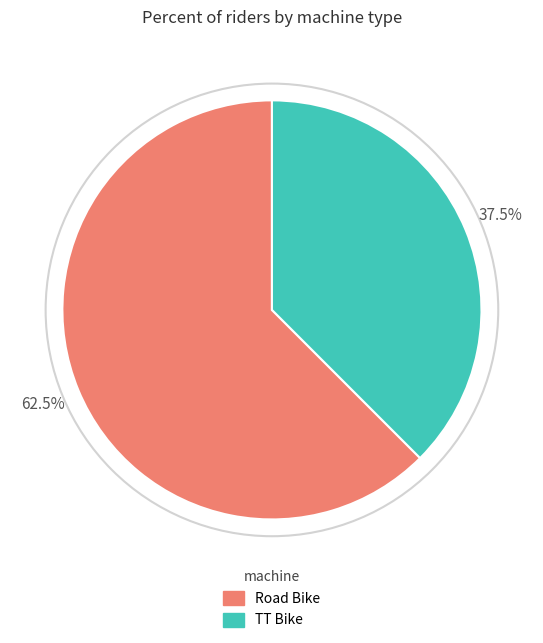

Approximately how many times larger is the value at TT Bike compared to Road Bike?

0.6